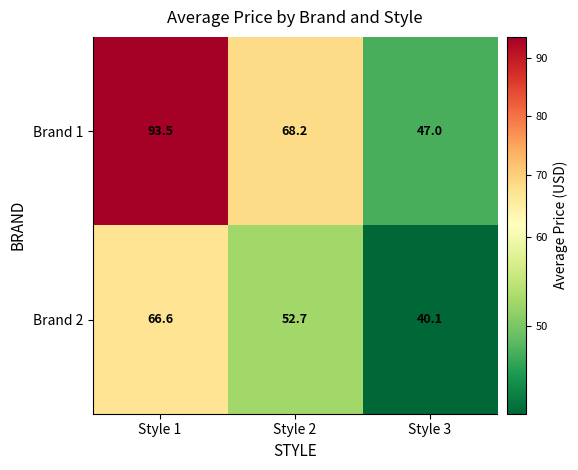

The value of Brand 2 at Style 3 is 40.1. True or false?

True